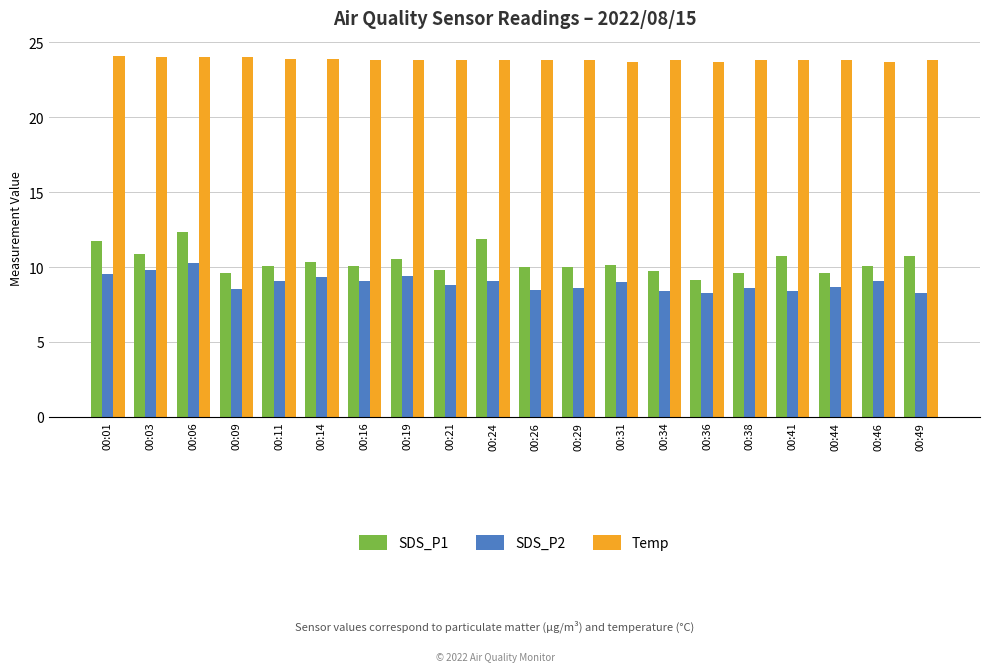

What is the difference between the second highest and minimum values in the SDS_P2 series?

1.5